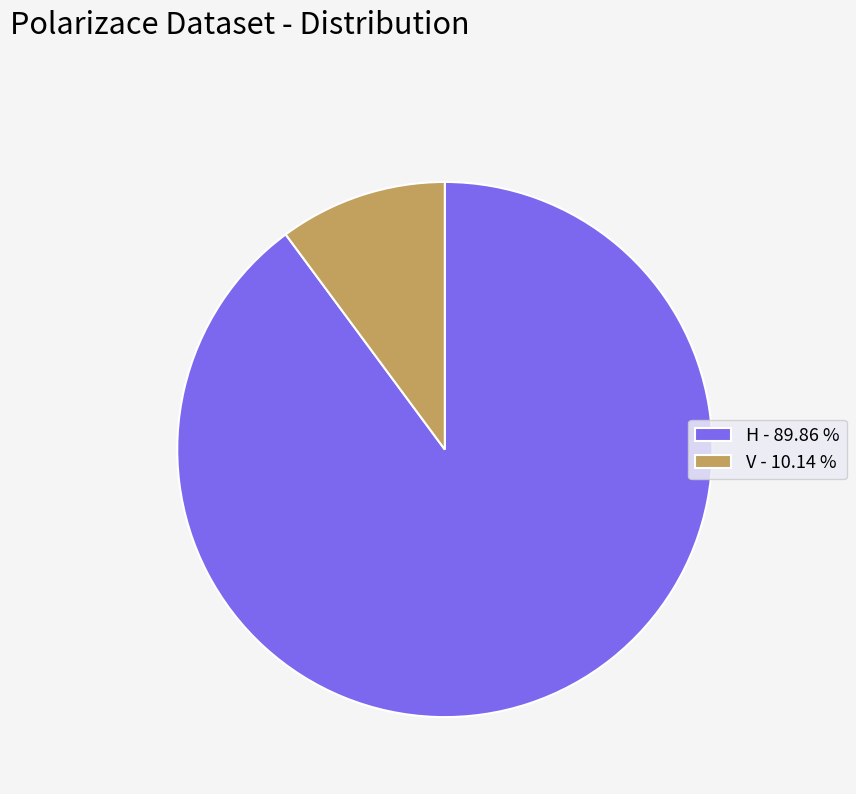

Is V - 10.14 % the majority of the pie?

No